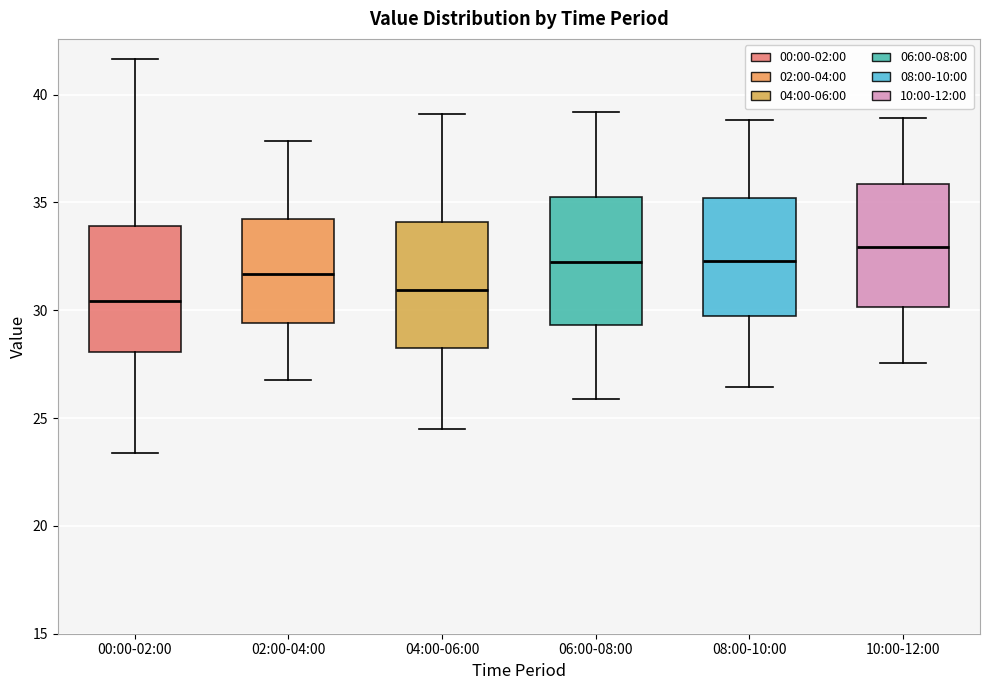

Which box has the lowest median line?

00:00-02:00